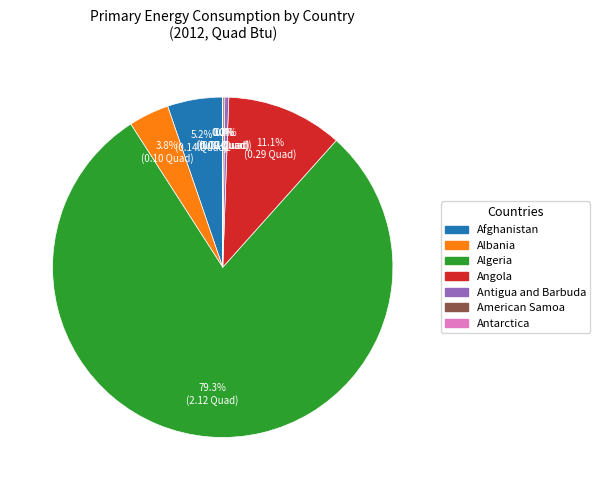

Is the sum of Algeria and Albania greater than half?

Yes